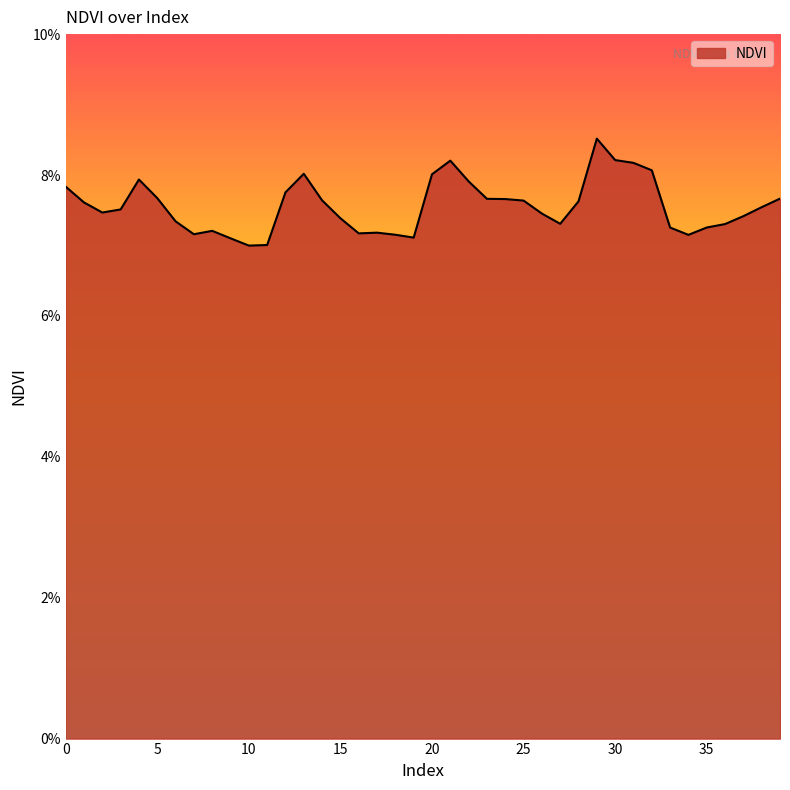

Which category has the highest value across all series?

29